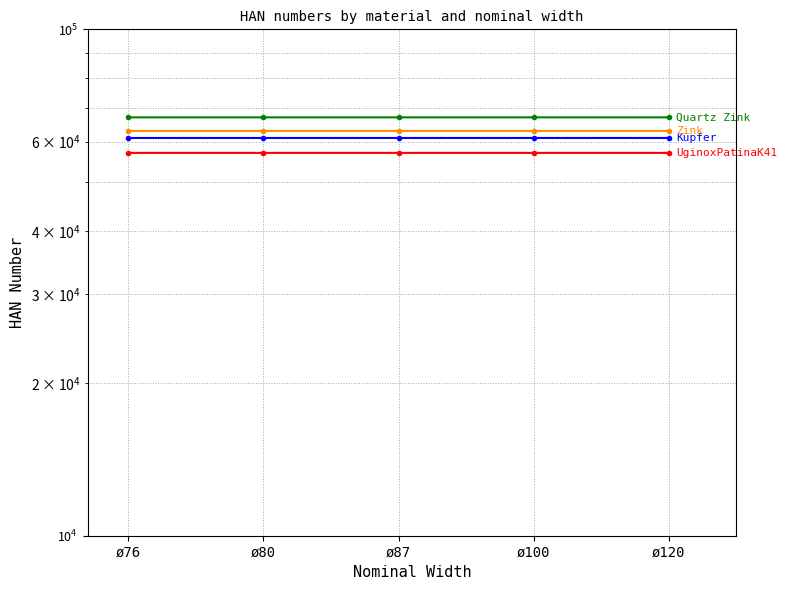

What is the approximate value of UginoxPatinaK41 at ø87?

57019